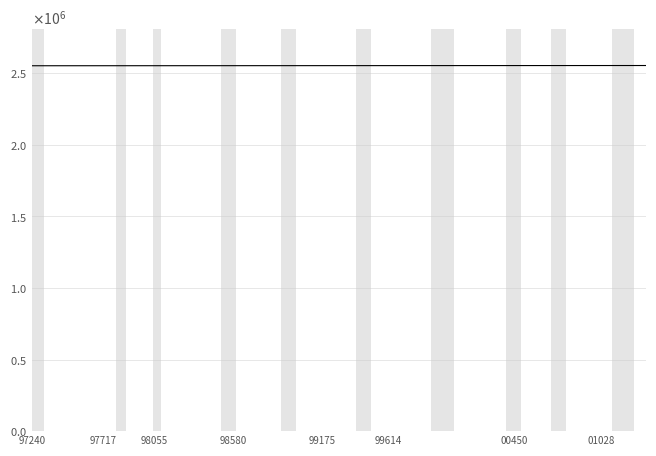

What is the sum of all values?

102125955